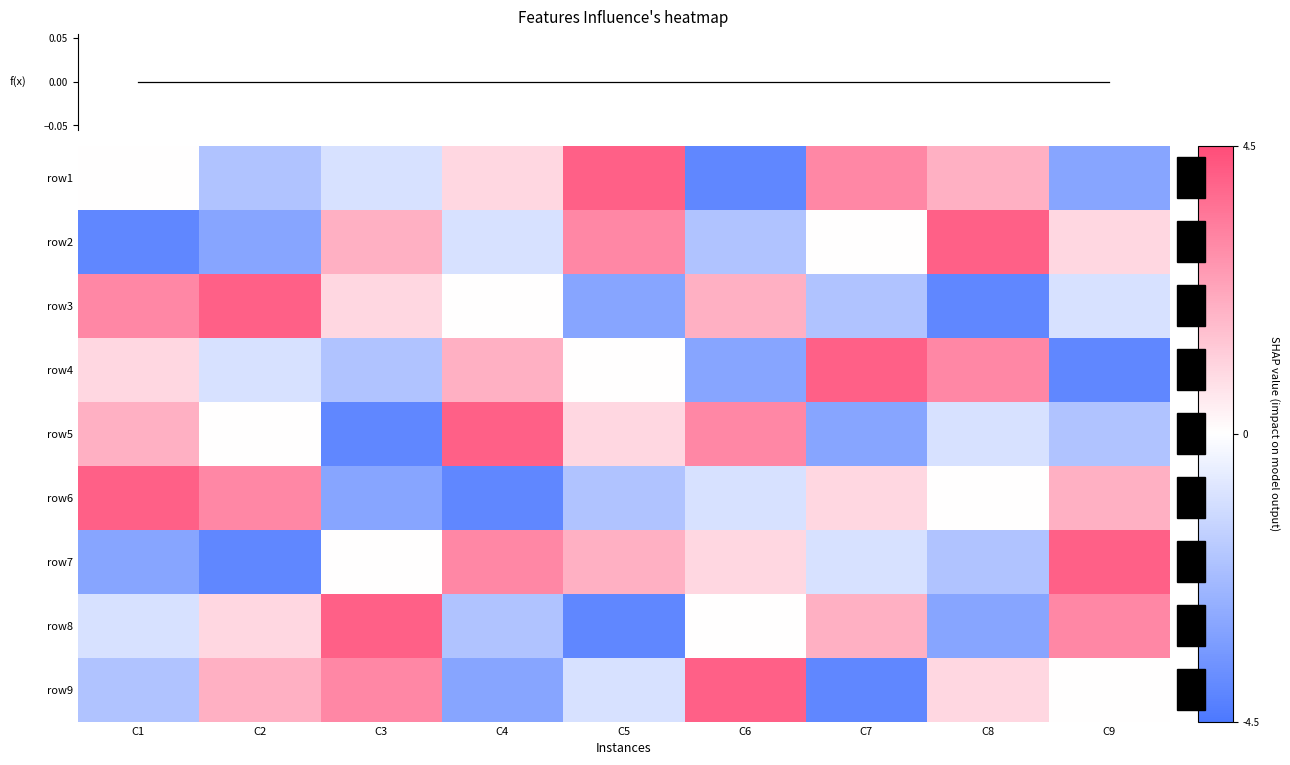

Which category has the highest value across all series?

C5